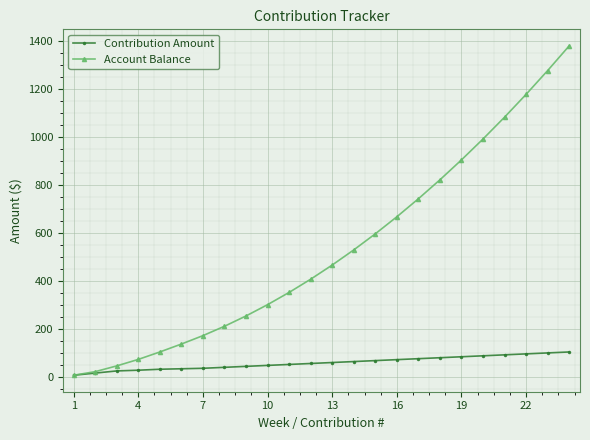

Which series has the largest total across all categories?

Account Balance